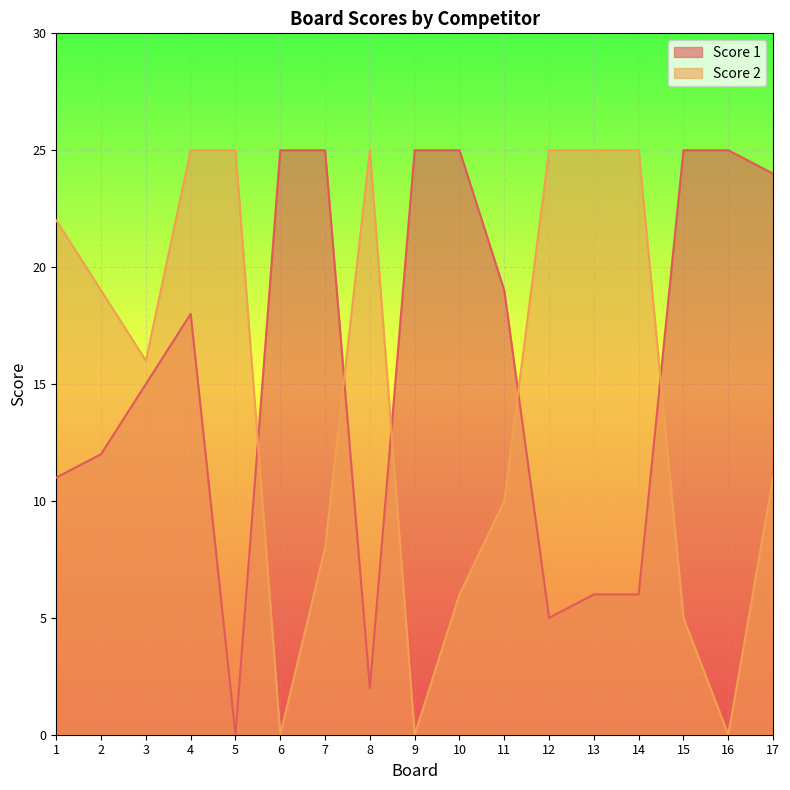

What is the total value across all series at 7?

33